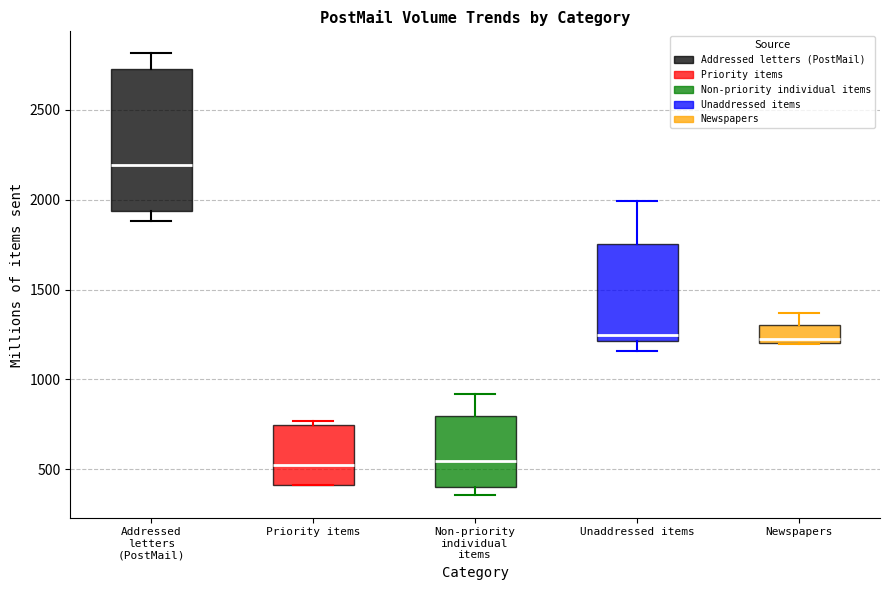

Reading left to right, transcribe this box plot: for each box, give where its median line is, the range the box spans, and where its two whiskers end, as read against the y-axis. The values are not printed on the chart, so give them approximately, as read against the axis.

Addressed letters (PostMail): median 2200, box 1950 to 2750, whiskers 1900 to 2800
Priority items: median 500, box 400 to 750, whiskers 400 to 750 (just above the box's upper edge)
Non-priority individual items: median 550, box 400 to 800, whiskers 350 to 900
Unaddressed items: median 1250, box 1200 to 1750, whiskers 1150 to 2000
Newspapers: median 1250, box 1200 to 1300, whiskers 1200 to 1350